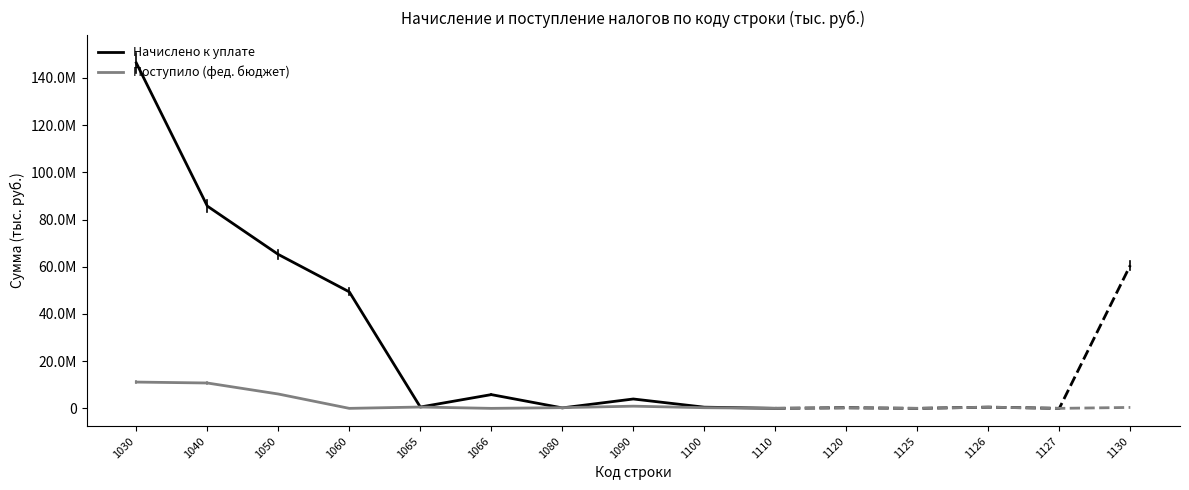

At 1090, list the series in order from smallest to largest.

Поступило (фед. бюджет), Начислено к уплате